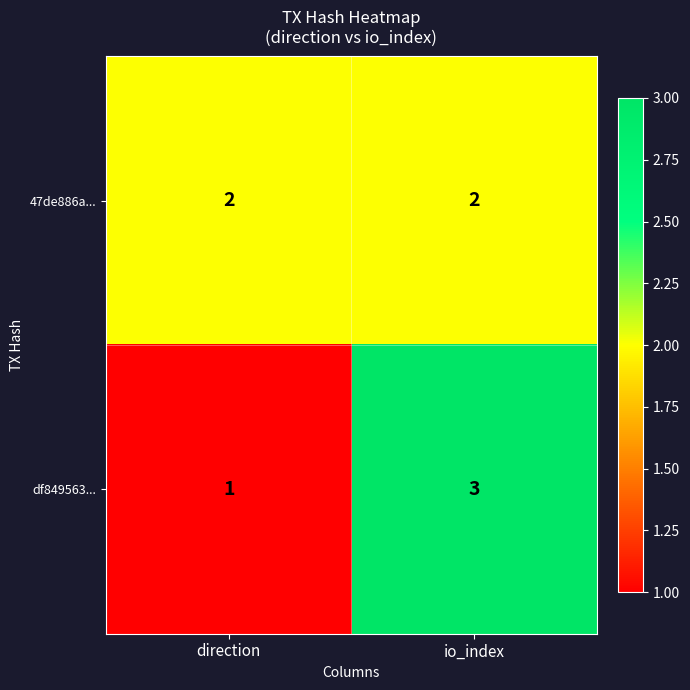

Count the number of categories in the chart.

2